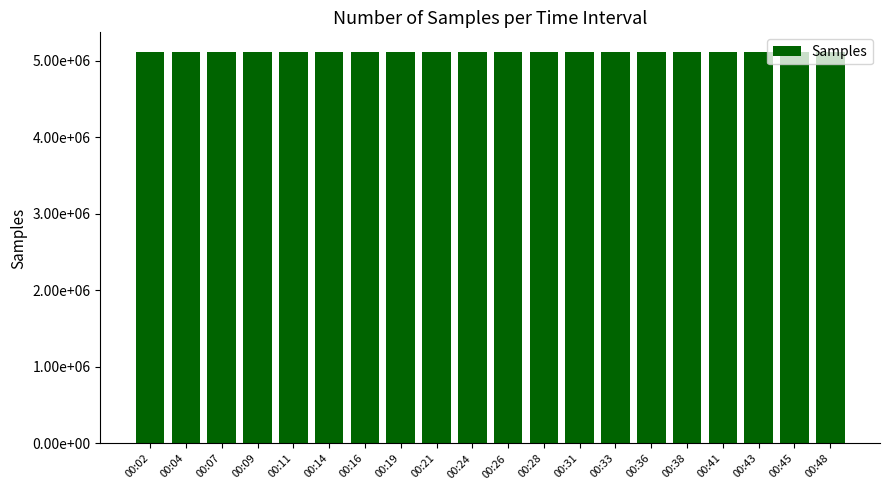

What is the sum of all values?

102301114